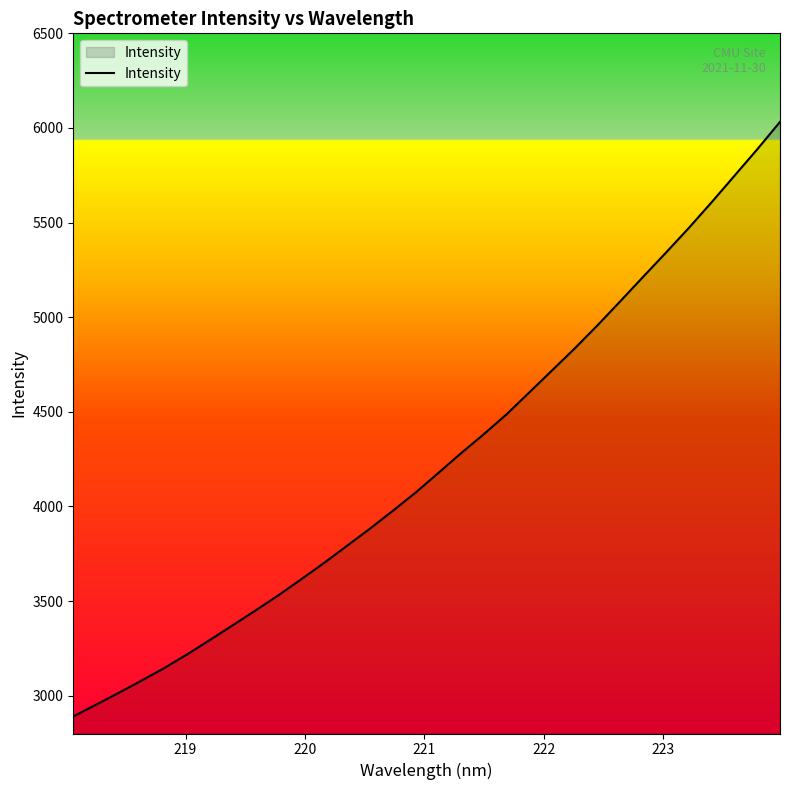

What is the smallest value displayed?

2890.0